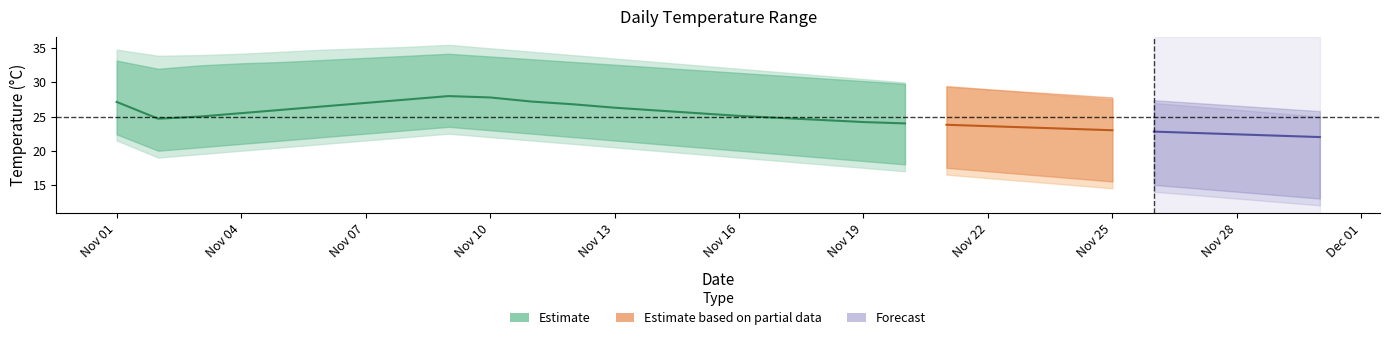

True or false: daily_min has a value of 22.5 at 8.

True